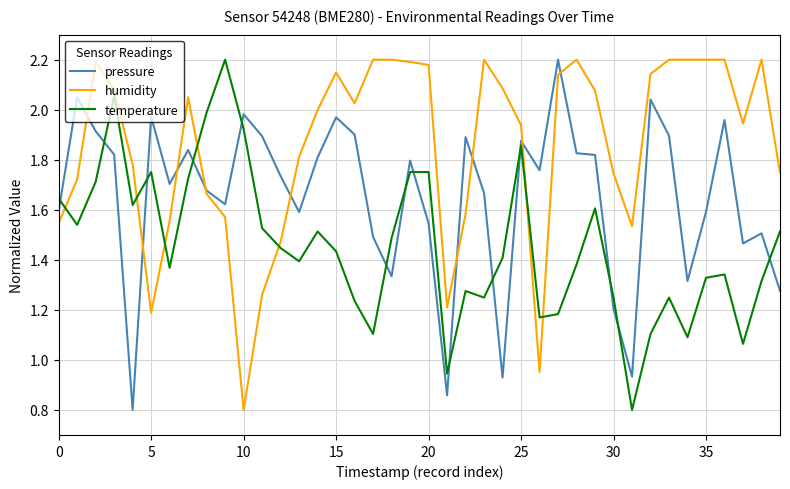

True or false: humidity and pressure cross at least once.

True